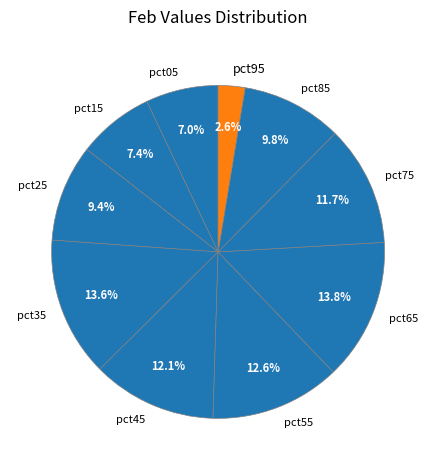

To the nearest percent, what portion does pct55 represent?

13%